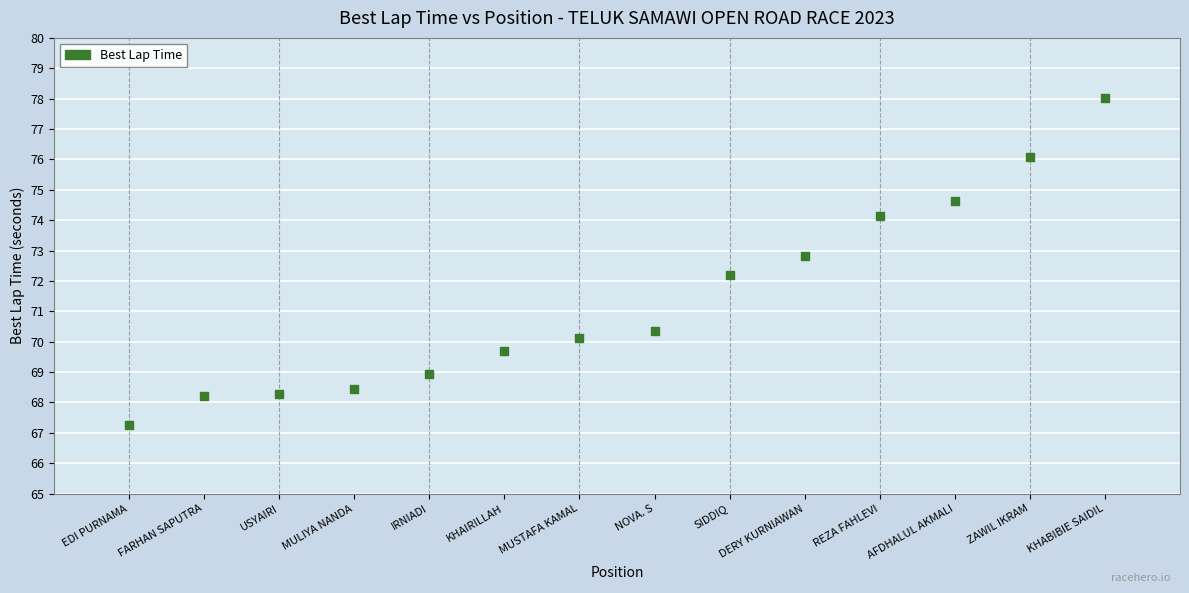

What Y value in the scatter plot is closest to 72?

72.2